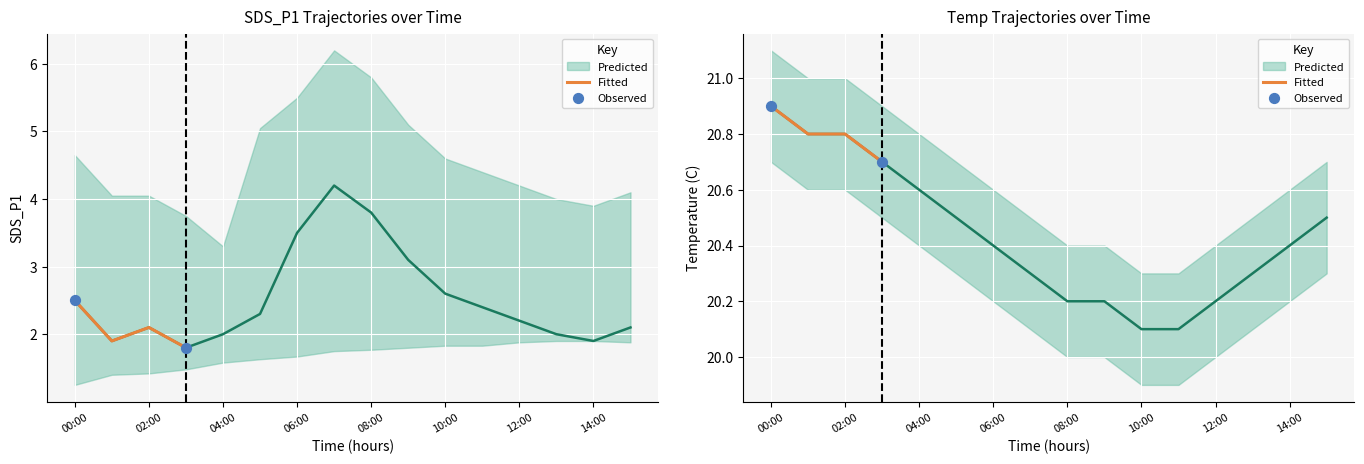

Which series has the widest spread of Y values?

SDS_P1_upper